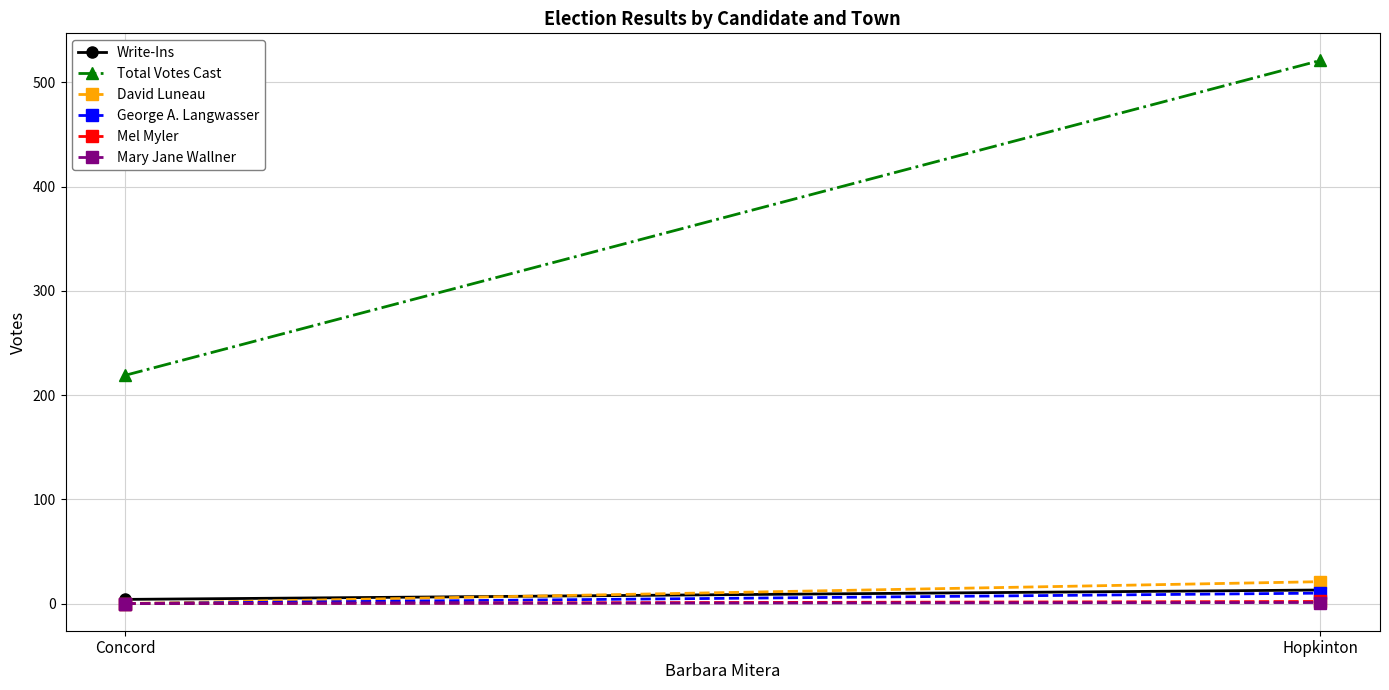

What is the difference between the George A. Langwasser values at Hopkinton and Concord?

10